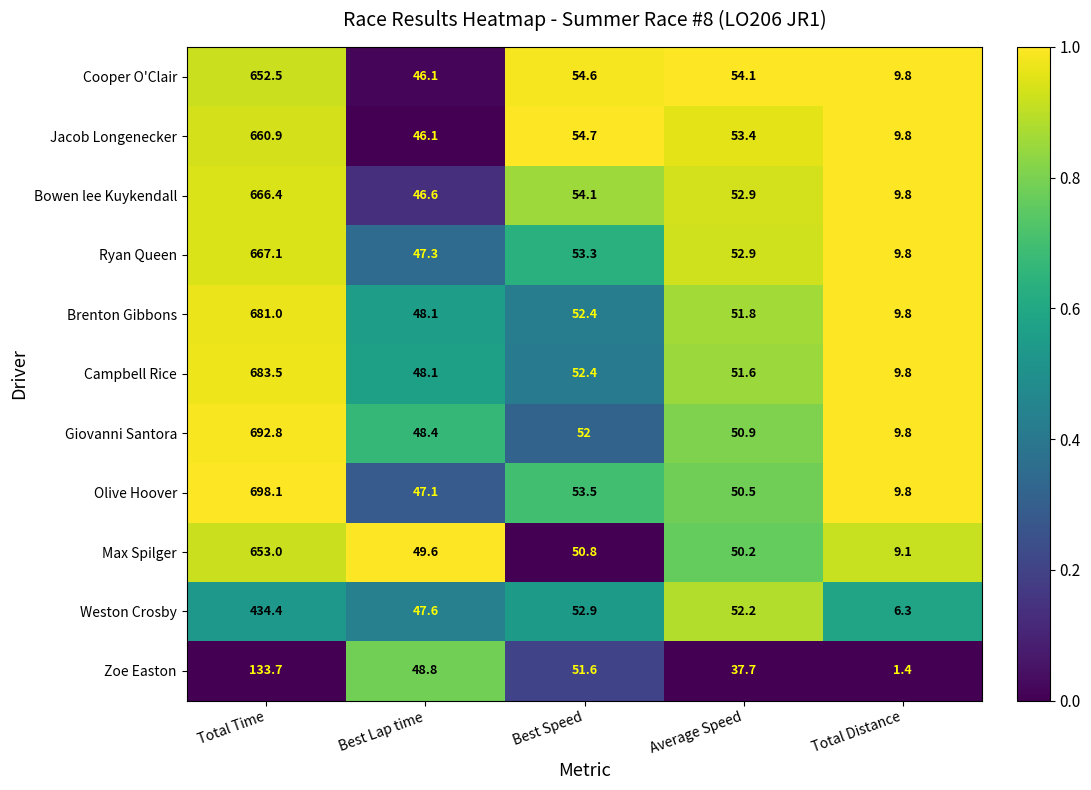

True or false: Ryan Queen has a value of 81.1 at Best Lap time.

False